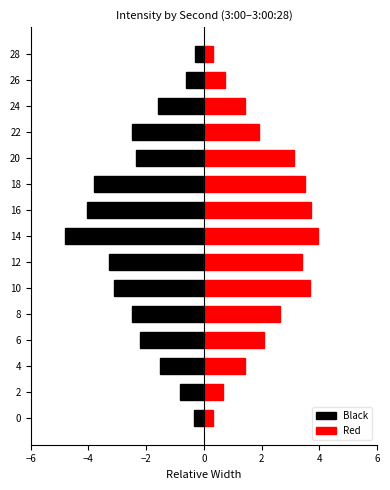

Reading left to right, transcribe all the data shown in this chart.

Black: -0.3	-0.8	-1.5	-2.2	-2.5	-3.1	-3.3	-4.8	-4.0	-3.8	-2.4	-2.5	-1.6	-0.6	-0.3
Red: 0.3	0.7	1.4	2.1	2.6	3.7	3.4	3.9	3.7	3.5	3.1	1.9	1.4	0.7	0.3